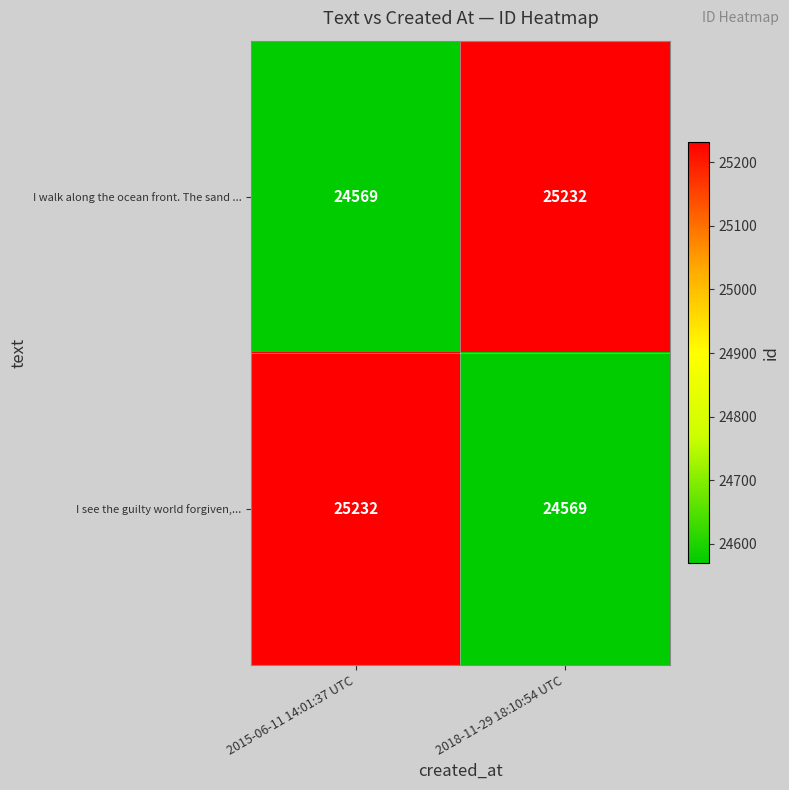

What is the difference between the maximum and minimum values in the I see the guilty world forgiven,... series?

663